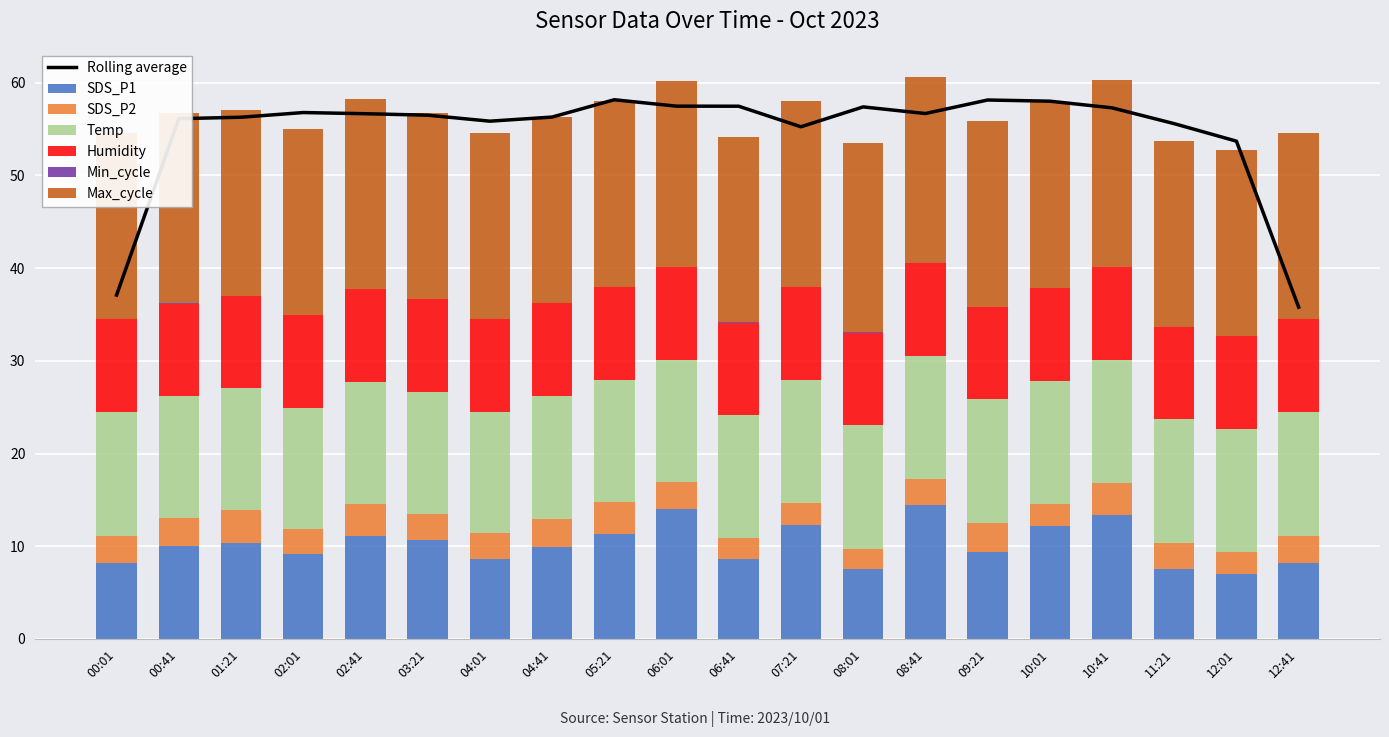

Read the SDS_P1 value at 10:41.

13.4